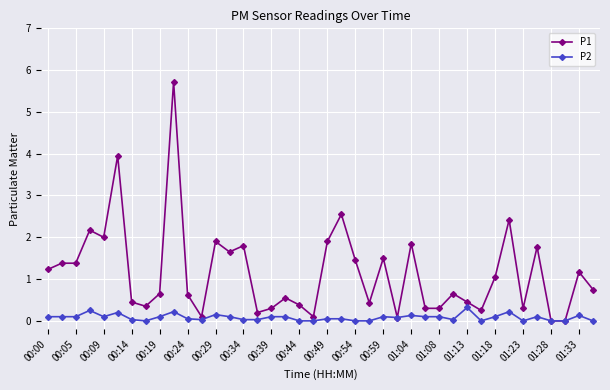

At how many categories does at least one series exceed 1?

19